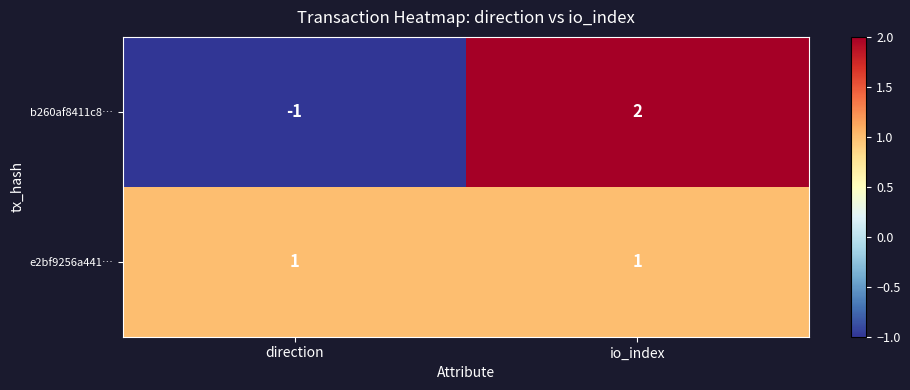

Reading left to right, extract all data points from this chart.

b260af8411c8…: direction=-1	io_index=2
e2bf9256a441…: direction=1	io_index=1